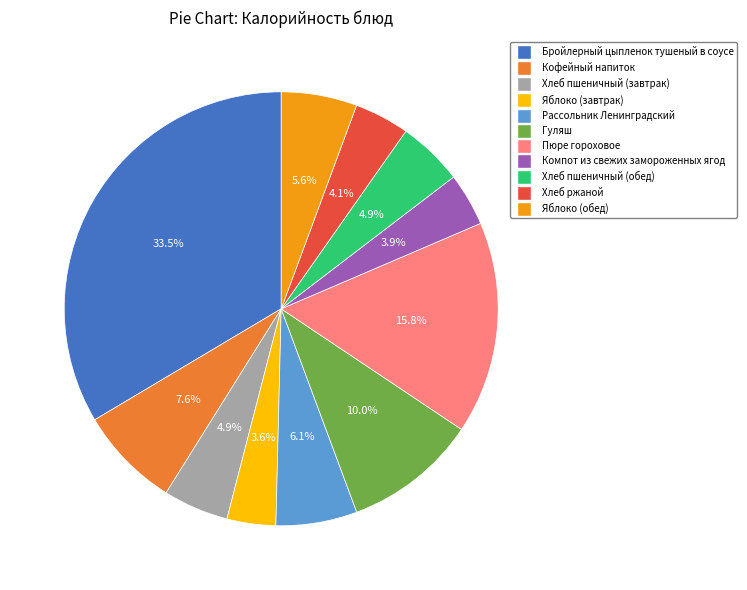

Which has a higher value, Кофейный напиток or Хлеб пшеничный (завтрак)?

Кофейный напиток